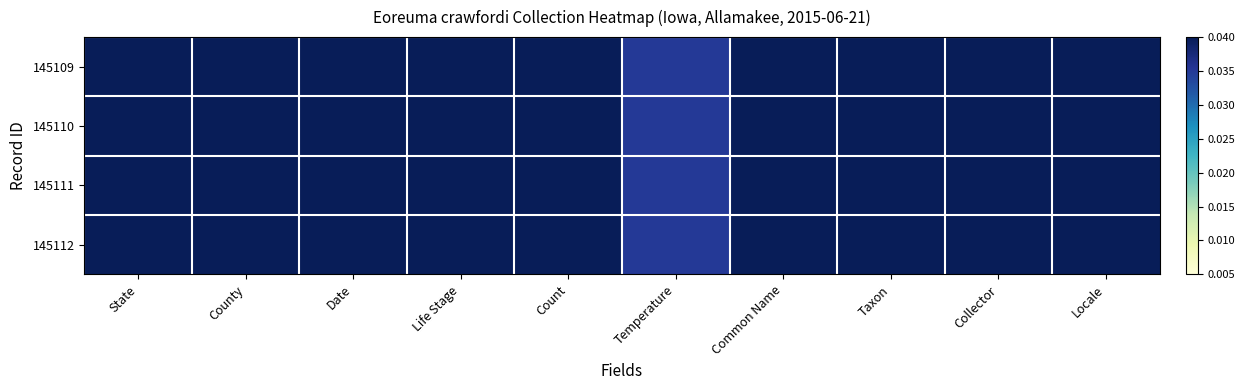

How many categories are shown in the chart?

10